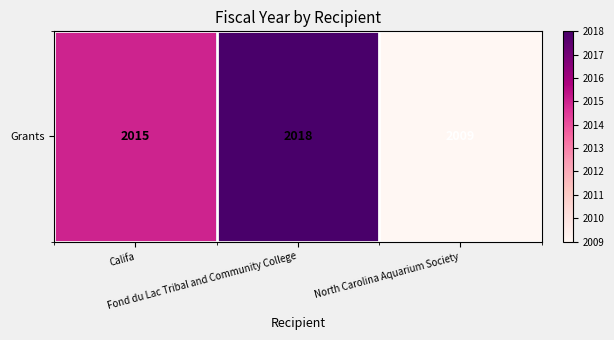

At which label is the value closest to 2013?

Califa